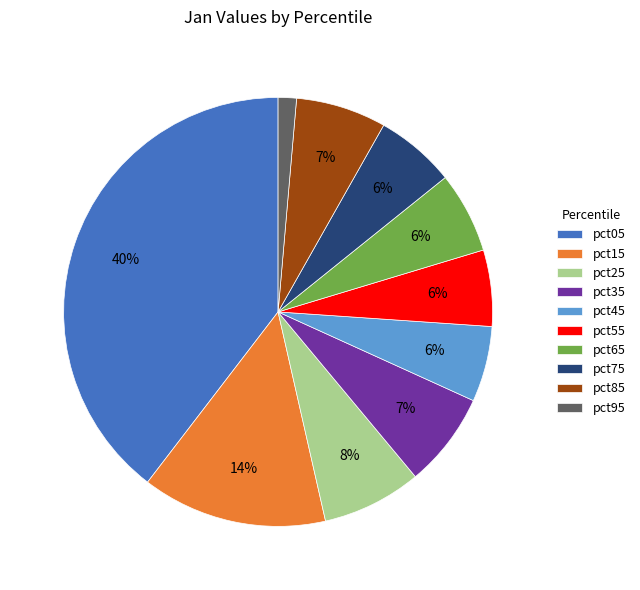

To the nearest percent, what is the difference between the pct35 and pct75 slice percentages?

1%